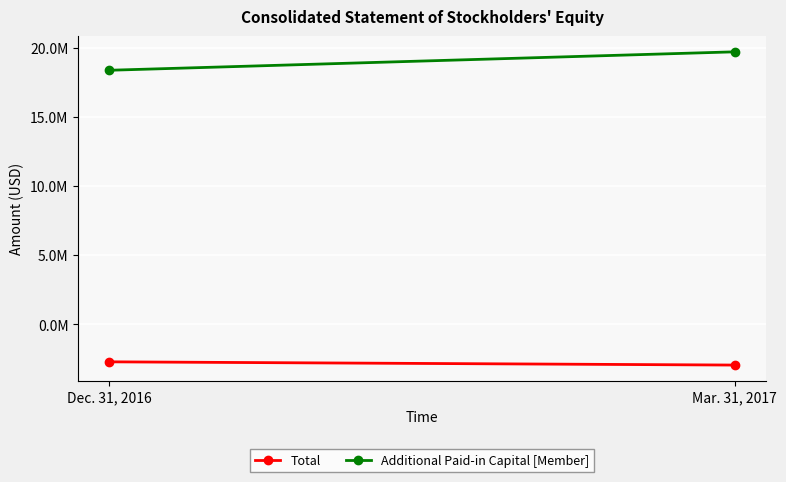

Between Dec. 31, 2016 and Mar. 31, 2017, which is larger?

Dec. 31, 2016